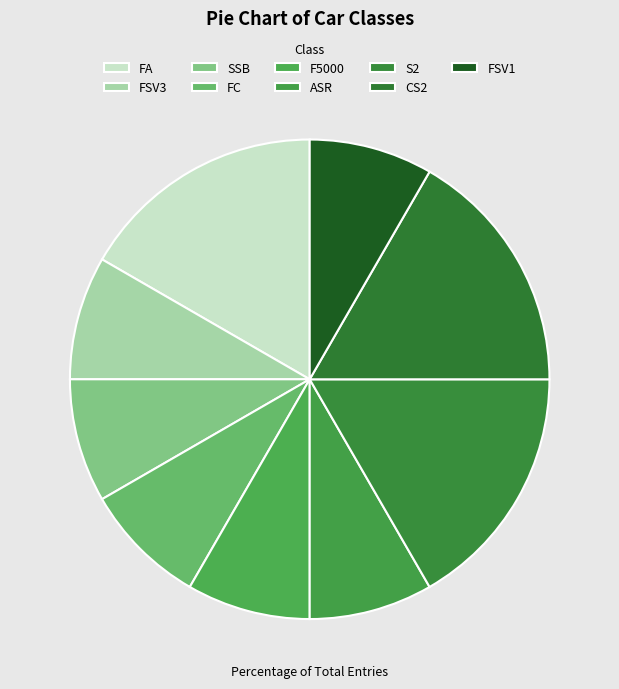

Count the number of slices in the pie.

9